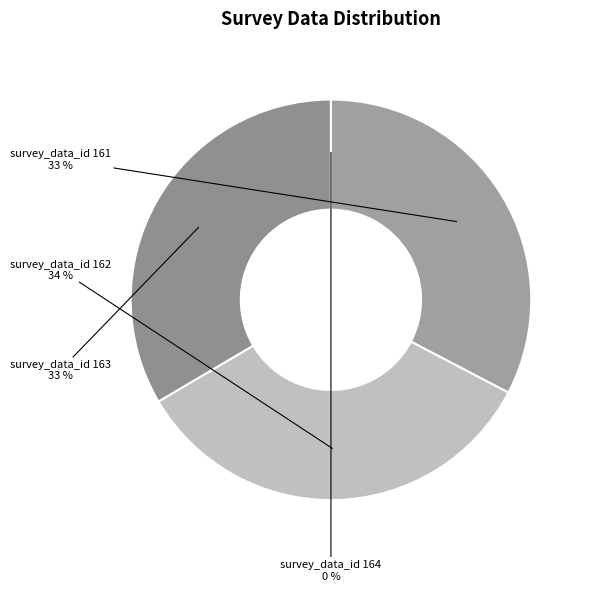

How many slices are in this pie chart?

4